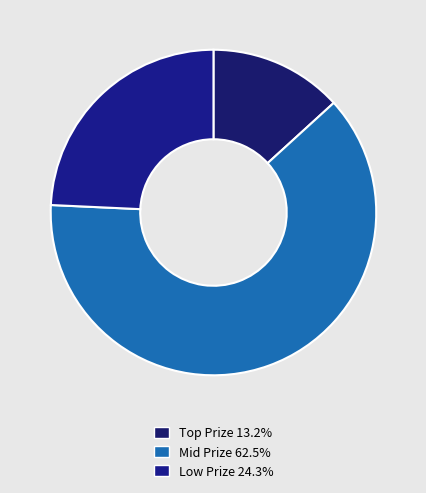

Count the number of slices in the pie.

3